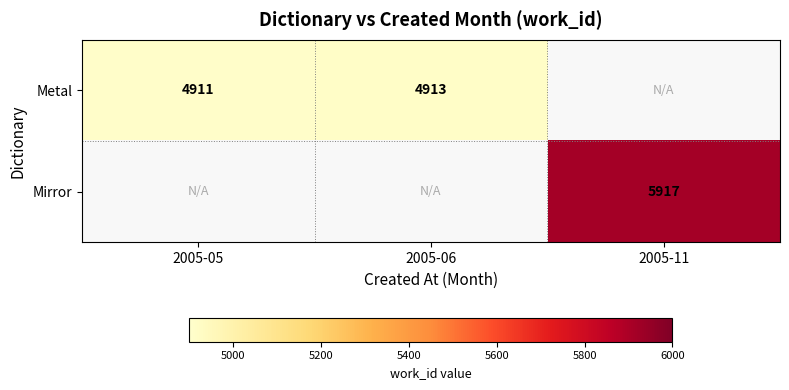

Is it true that Mirror equals 8167 at 2005-11?

False